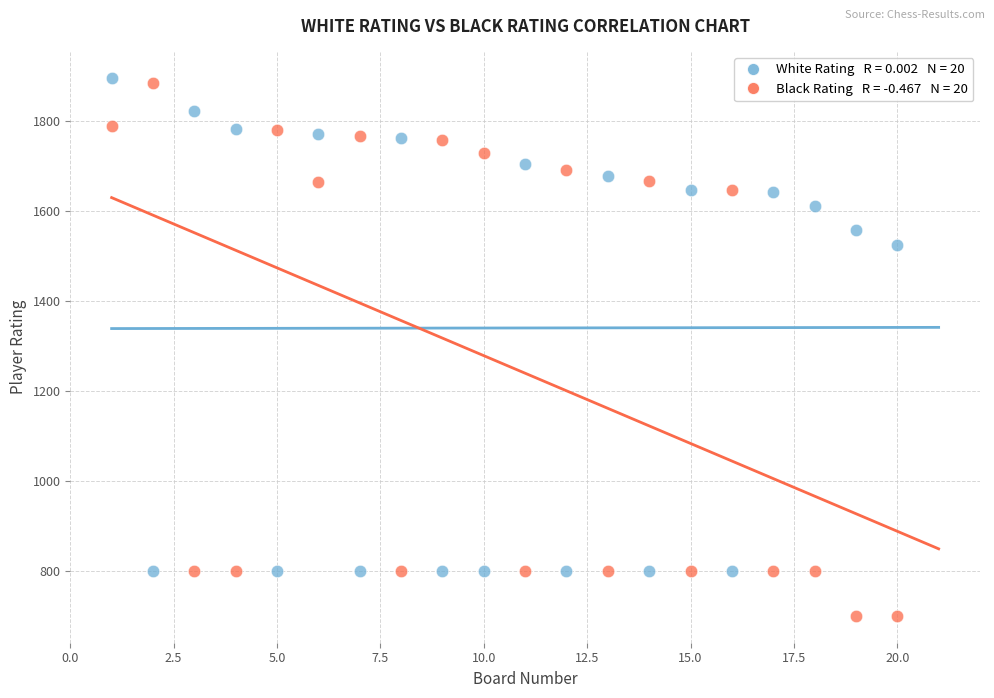

Across all series, what Y value is closest to 1297?

1523